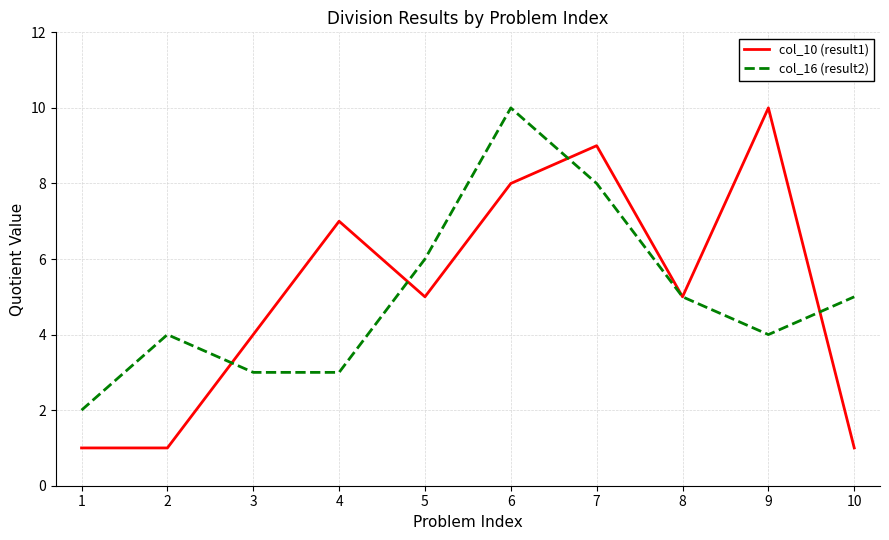

At which category is the sum across all series the highest?

6